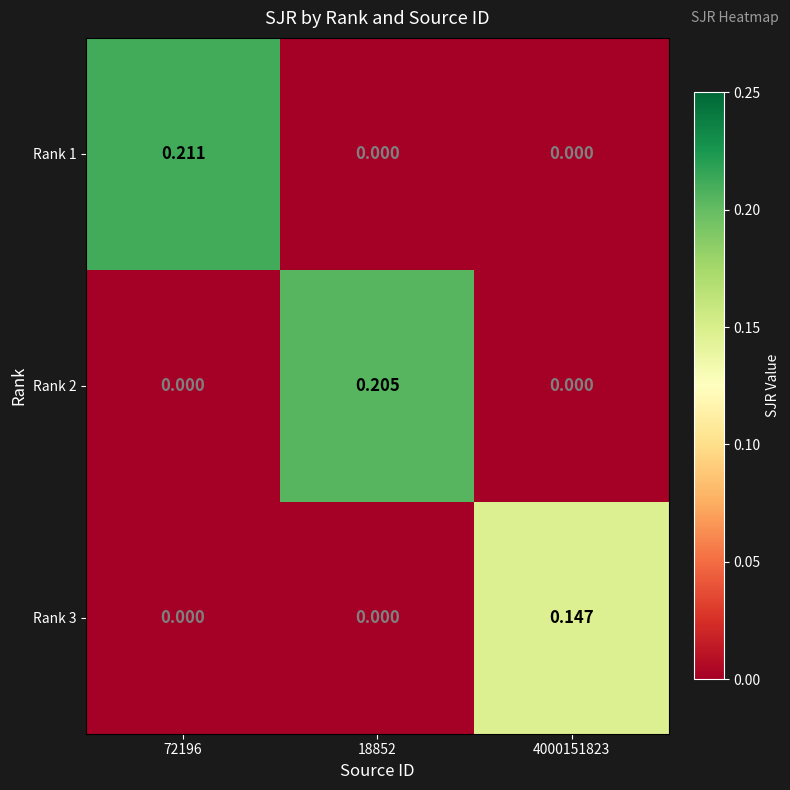

How many positive values does the Rank 2 series have?

1